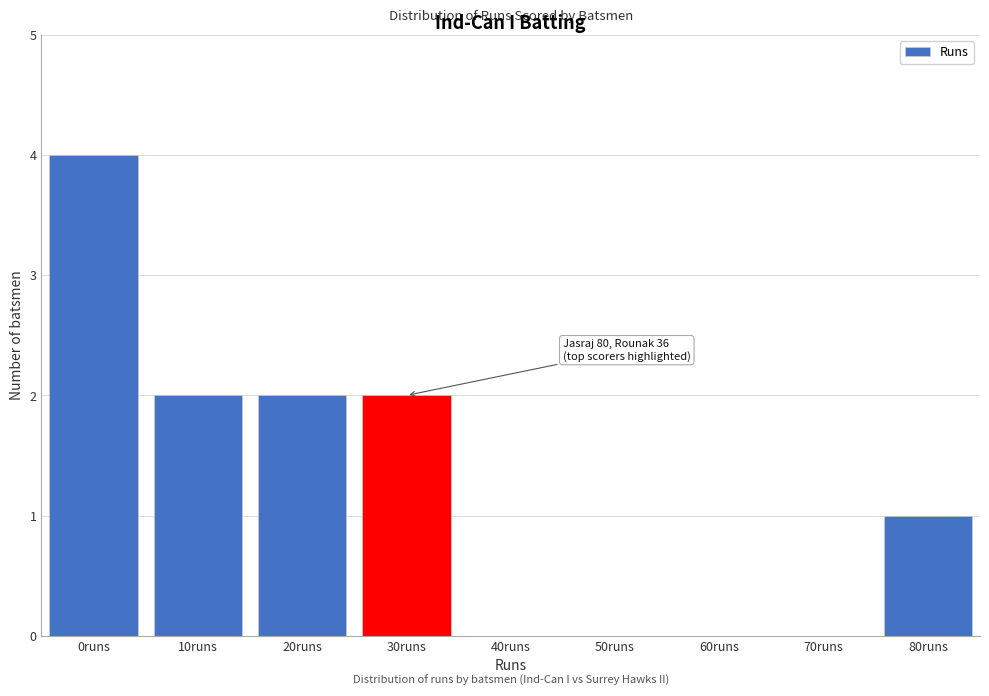

Reading right to left, what are all the values shown in this chart?

80runs=1	70runs=0	60runs=0	50runs=0	40runs=0	30runs=2	20runs=2	10runs=2	0runs=4